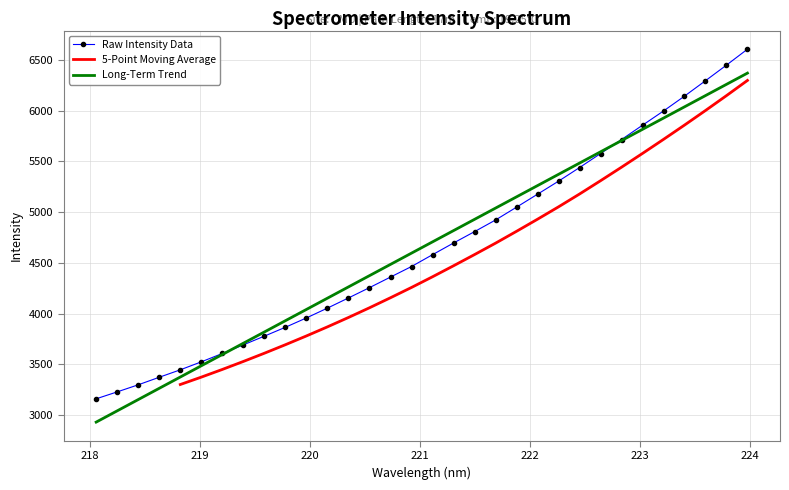

What is the sum of all values?

148839.3